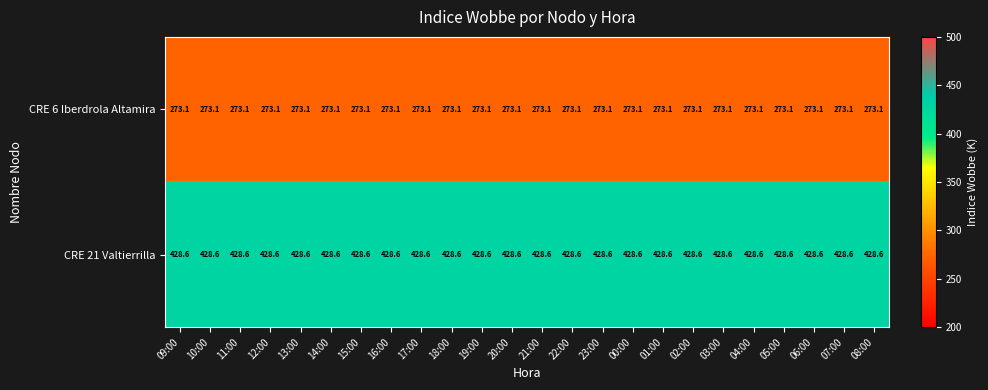

The CRE 6 Iberdrola Altamira series shows 273.1 at 11:00. True or false?

True